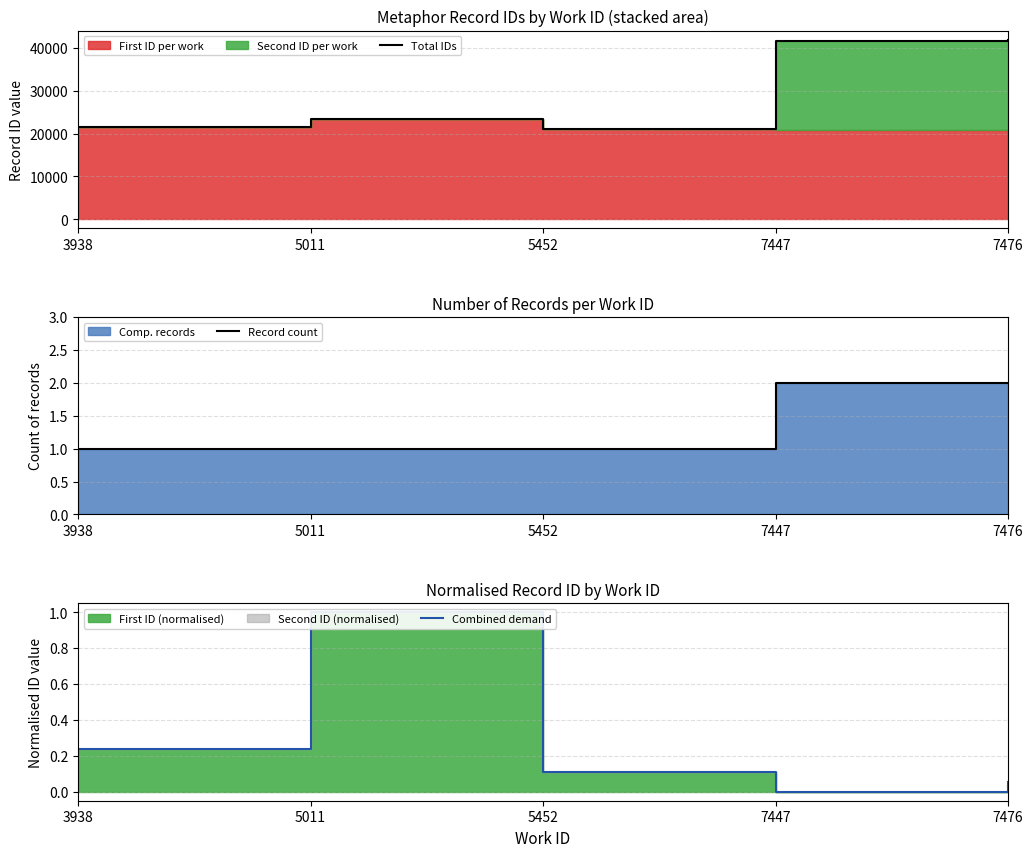

At how many categories does at least one series exceed 18792?

5